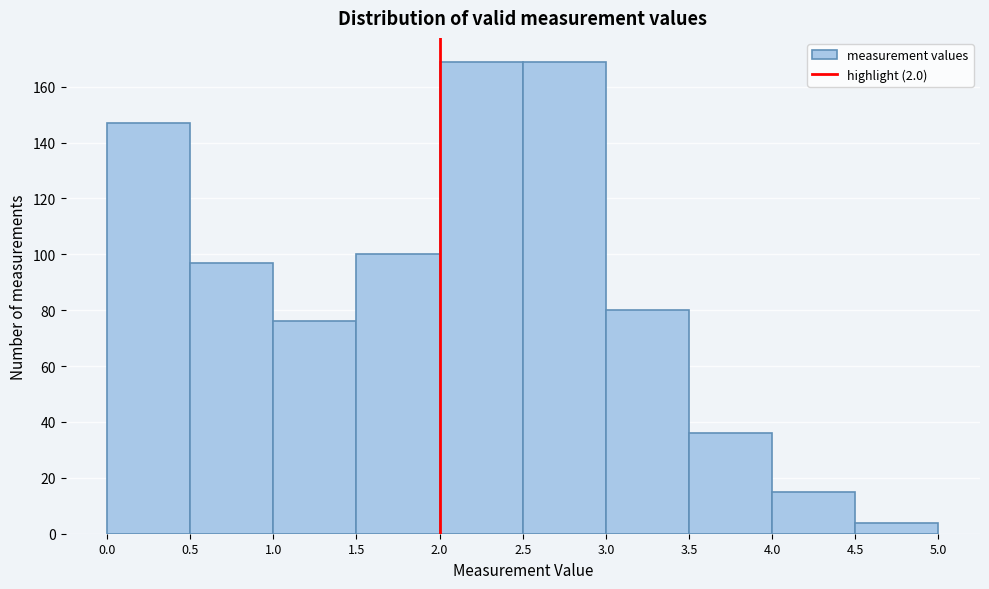

Reading left to right, list every bar in this chart as the range it spans on the x-axis followed by its height. The values are not printed on the chart, so give them approximately, as read against the axis.

0.0 to 0.5: 148
0.5 to 1.0: 98
1.0 to 1.5: 76
1.5 to 2.0: 100
2.0 to 2.5: 170
2.5 to 3.0: 170
3.0 to 3.5: 80
3.5 to 4.0: 36
4.0 to 4.5: 16
4.5 to 5.0: 4